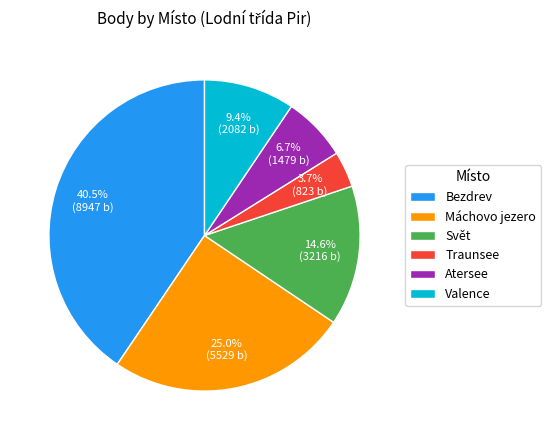

Combined, what portion of the pie is Svět and Máchovo jezero?

39.6%